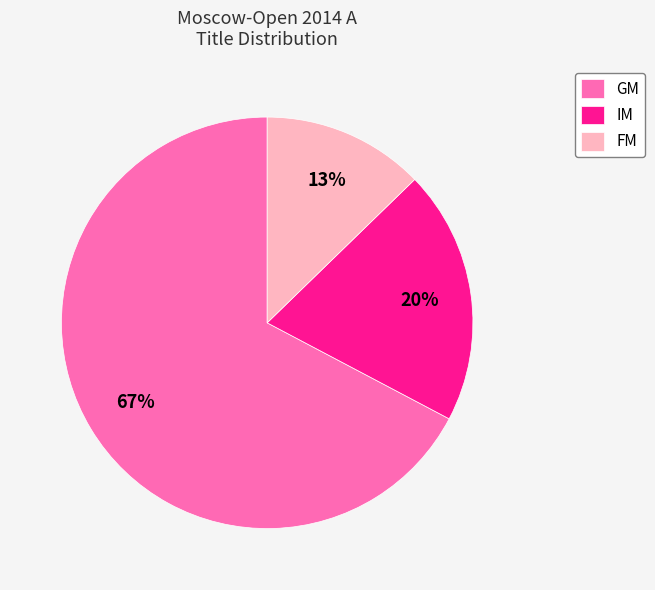

Count the number of slices in the pie.

3